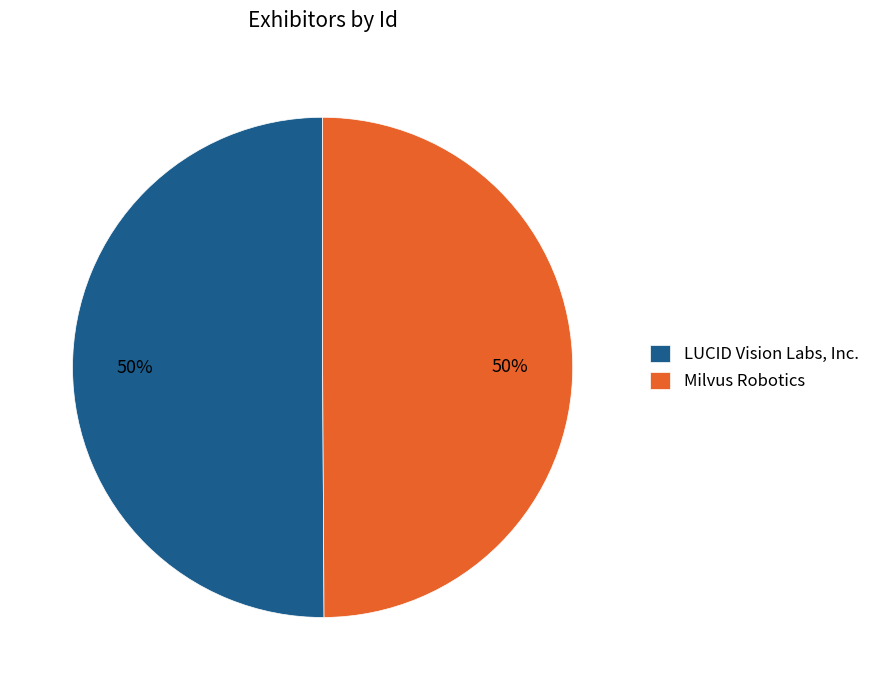

Do LUCID Vision Labs, Inc. and Milvus Robotics together represent more than half of the pie?

Yes